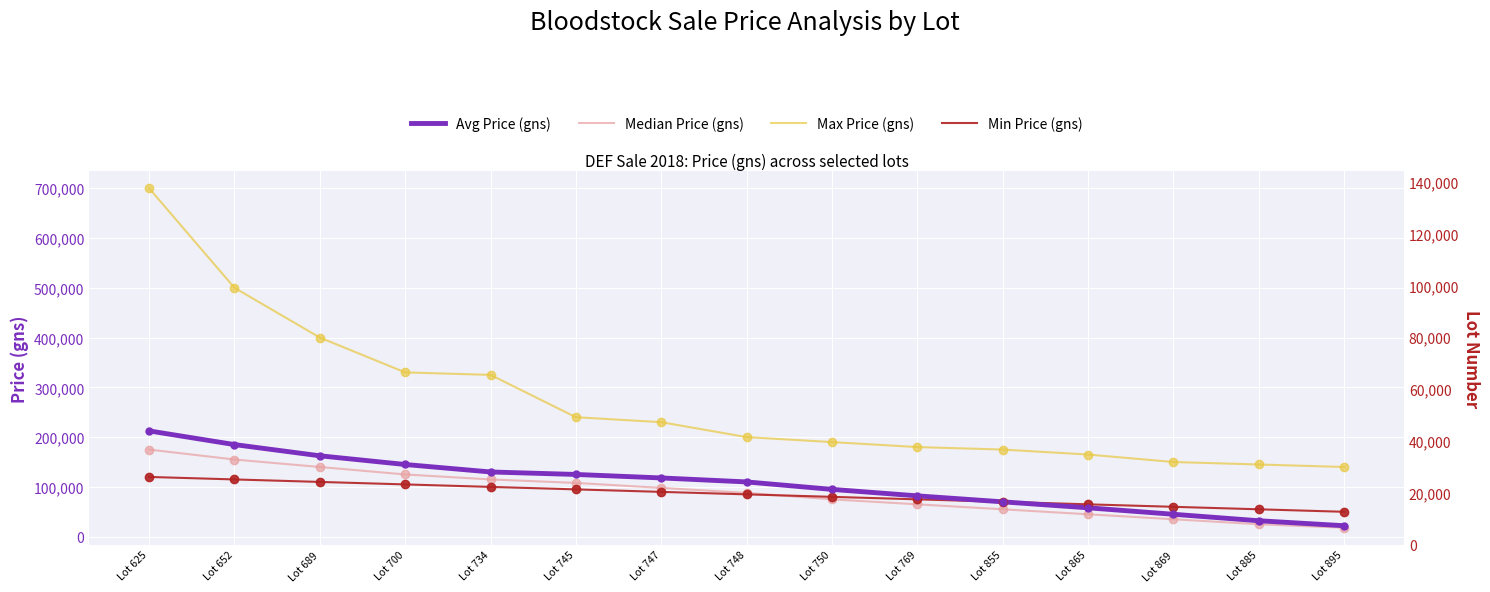

Which series has the largest total across all categories?

Max Price (gns)